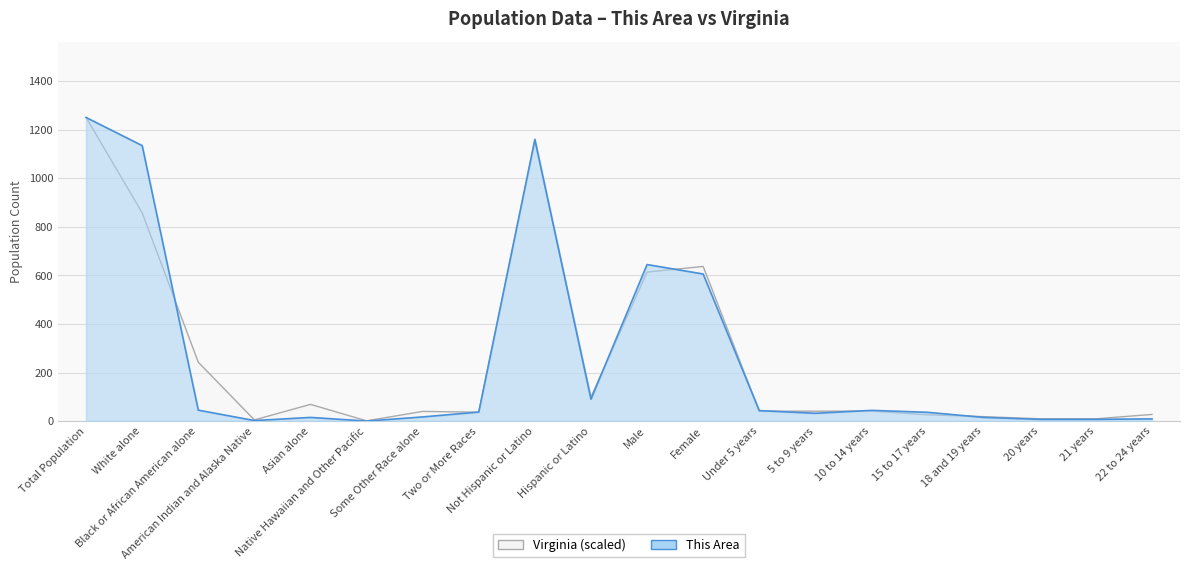

What is the sum of all This Area values?

5197.0